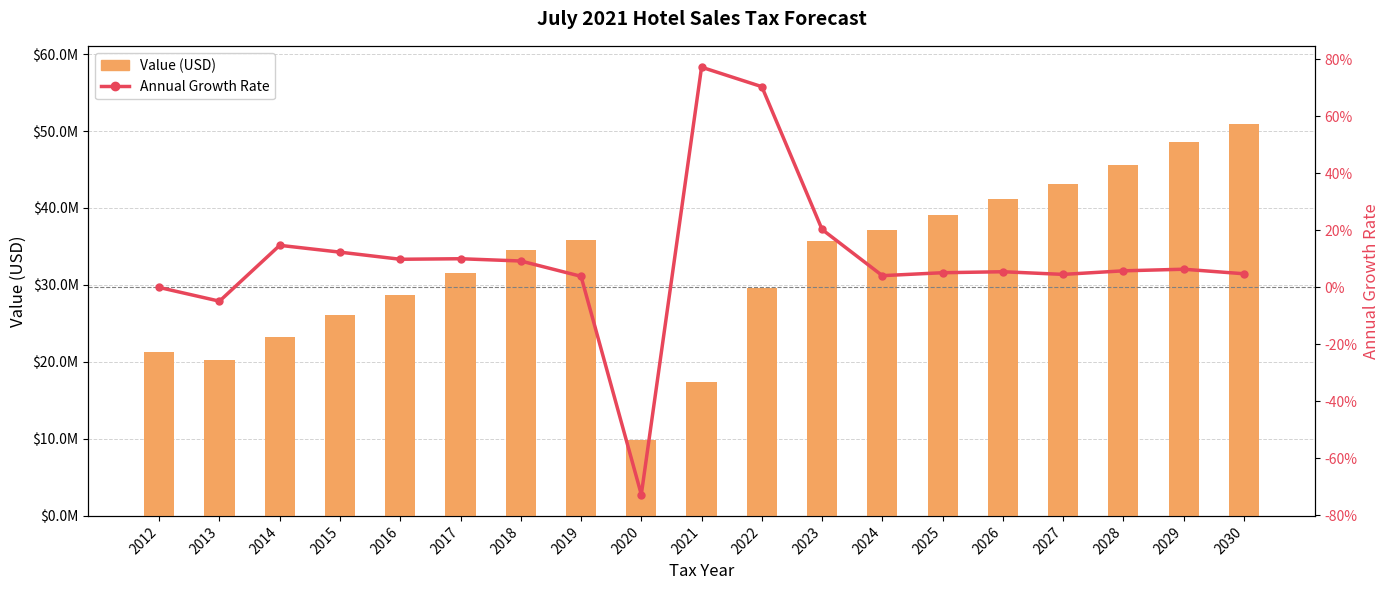

Reading left to right, list all the values displayed in this chart.

Value (USD): 2012=21267812.5	2013=20243998.0	2014=23237103.5	2015=26115934.1	2016=28699357.1	2017=31591980.0	2018=34525943.6	2019=35876830.2	2020=9807758.7	2021=17388192.7	2022=29639245.6	2023=35669196.5	2024=37147514.8	2025=39069187.0	2026=41224994.5	2027=43115707.4	2028=45632080.3	2029=48552742.1	2030=50886804.7
Annual Growth Rate: 2012=0.0	2013=-0.0	2014=0.1	2015=0.1	2016=0.1	2017=0.1	2018=0.1	2019=0.0	2020=-0.7	2021=0.8	2022=0.7	2023=0.2	2024=0.0	2025=0.1	2026=0.1	2027=0.0	2028=0.1	2029=0.1	2030=0.0